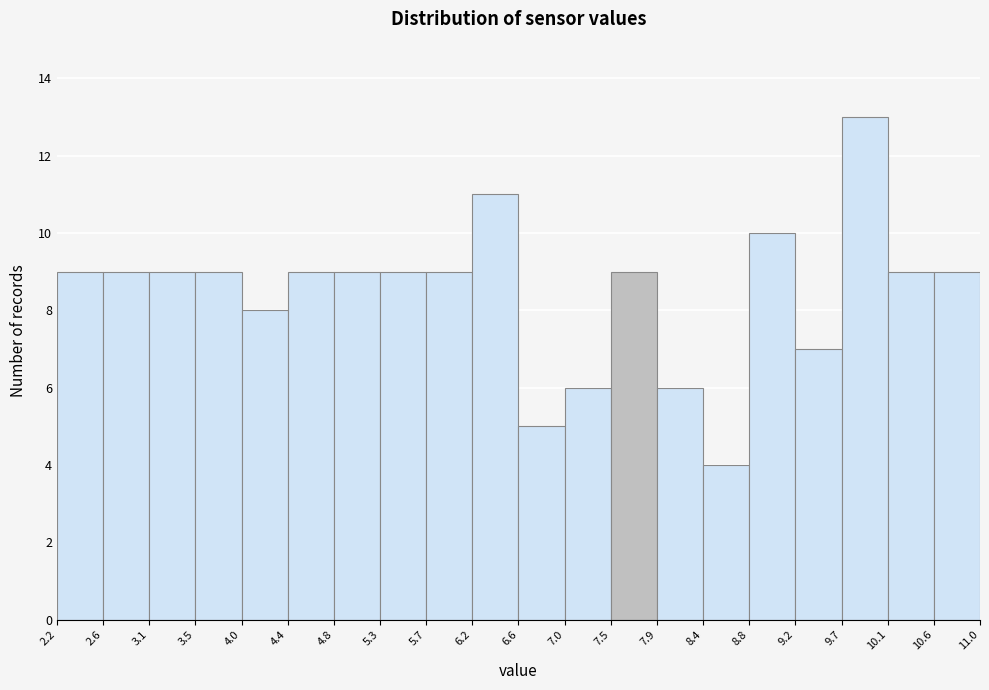

Reading left to right, transcribe this chart: for each bar, give the range it covers on the x-axis and its height. The values are not printed on the chart, so give them approximately, as read against the axis.

2.2 to 2.6: 9
2.6 to 3.1: 9
3.1 to 3.5: 9
3.5 to 4.0: 9
4.0 to 4.4: 8
4.4 to 4.8: 9
4.8 to 5.3: 9
5.3 to 5.7: 9
5.7 to 6.2: 9
6.2 to 6.6: 11
6.6 to 7.0: 5
7.0 to 7.5: 6
7.5 to 7.9: 9
7.9 to 8.4: 6
8.4 to 8.8: 4
8.8 to 9.2: 10
9.2 to 9.7: 7
9.7 to 10.1: 13
10.1 to 10.6: 9
10.6 to 11.0: 9